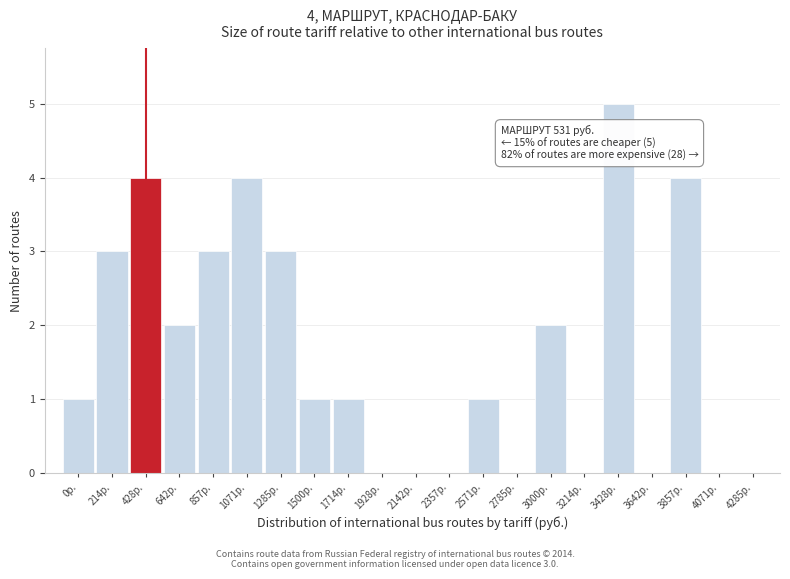

Reading left to right, list all the values displayed in this chart.

0р.=1	214р.=3	428р.=4	642р.=2	857р.=3	1071р.=4	1285р.=3	1500р.=1	1714р.=1	1928р.=0	2142р.=0	2357р.=0	2571р.=1	2785р.=0	3000р.=2	3214р.=0	3428р.=5	3642р.=0	3857р.=4	4071р.=0	4285р.=0